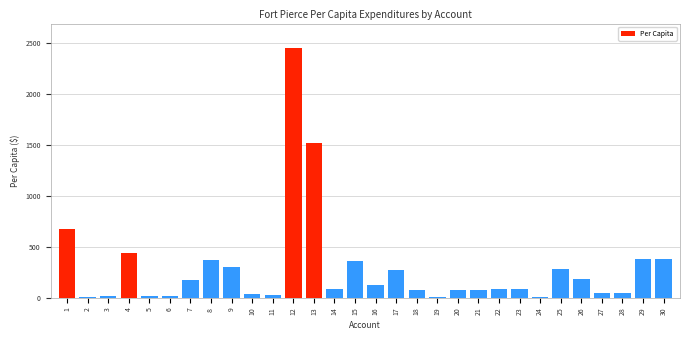

Is it true that the value at 30 is 384.6?

True